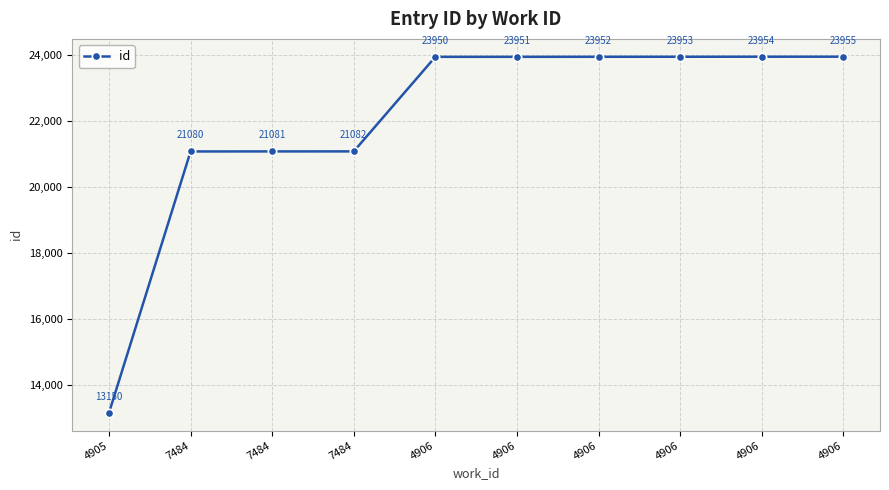

List the labels in order of value, smallest first.

4905, 7484, 7484, 7484, 4906, 4906, 4906, 4906, 4906, 4906